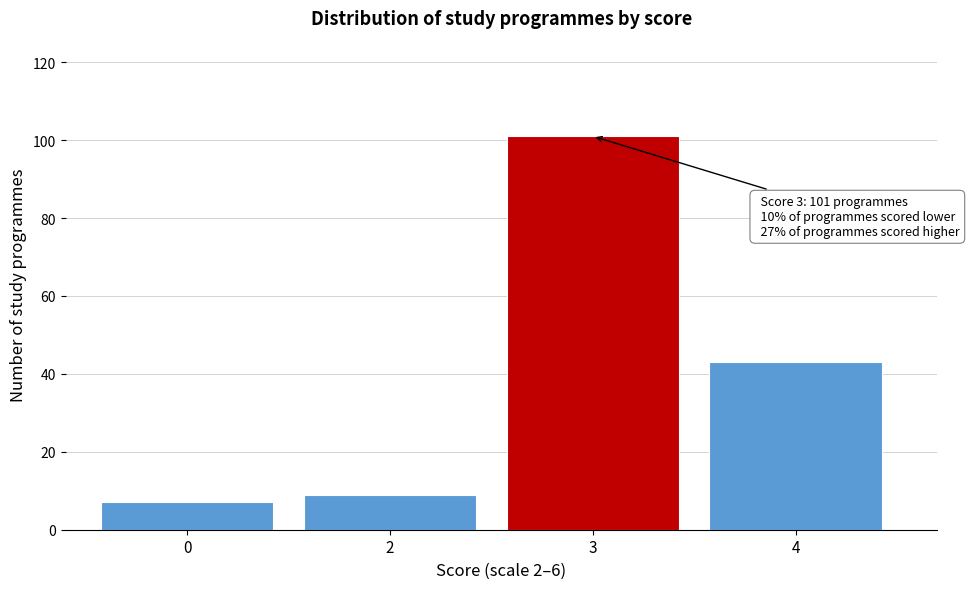

Reading left to right, transcribe all the data shown in this chart.

7	9	101	43